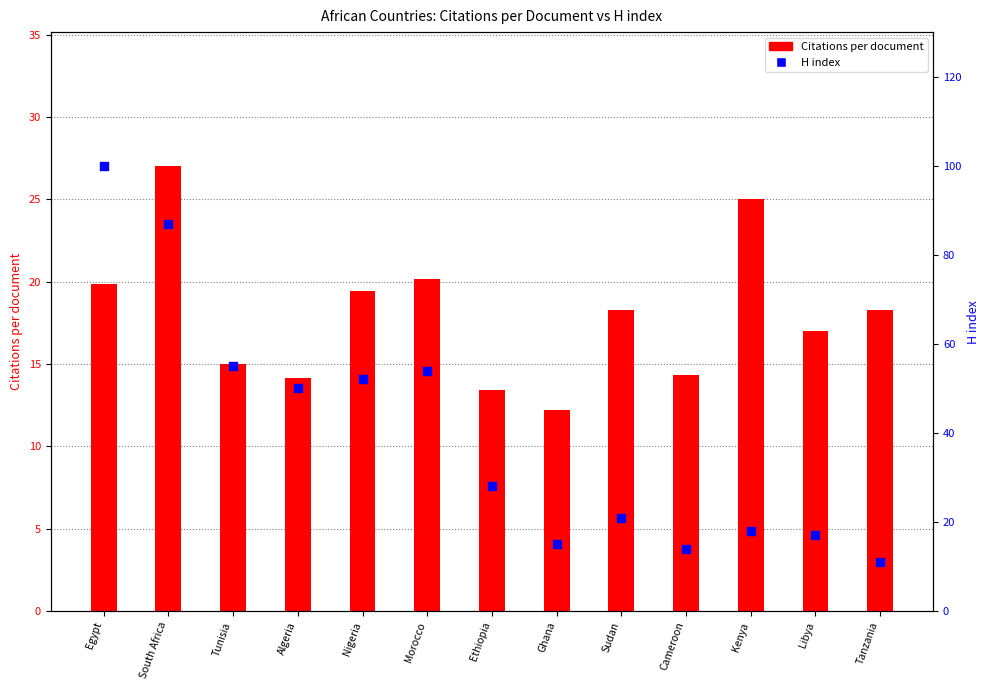

What are all the series names shown in the legend?

Citations per document, H index